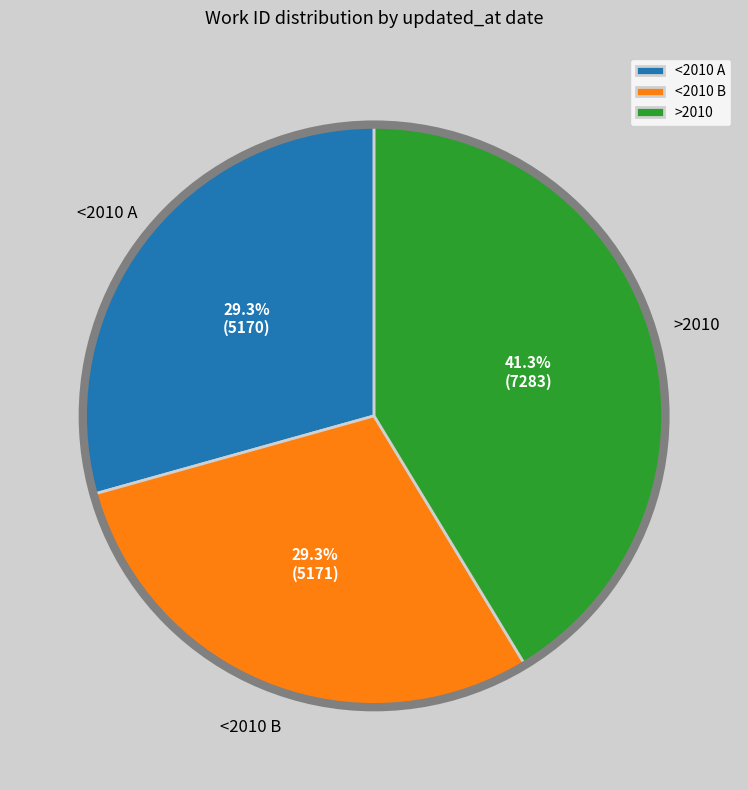

Combined, do <2010 B and <2010 A account for over 50%?

Yes